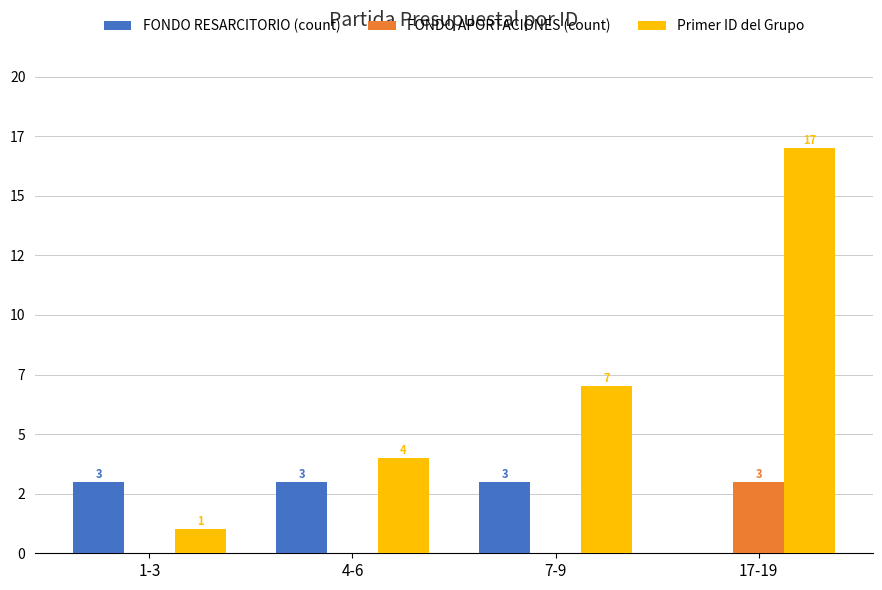

What are all the series names shown in the legend?

FONDO RESARCITORIO (count), FONDO APORTACIONES (count), Primer ID del Grupo